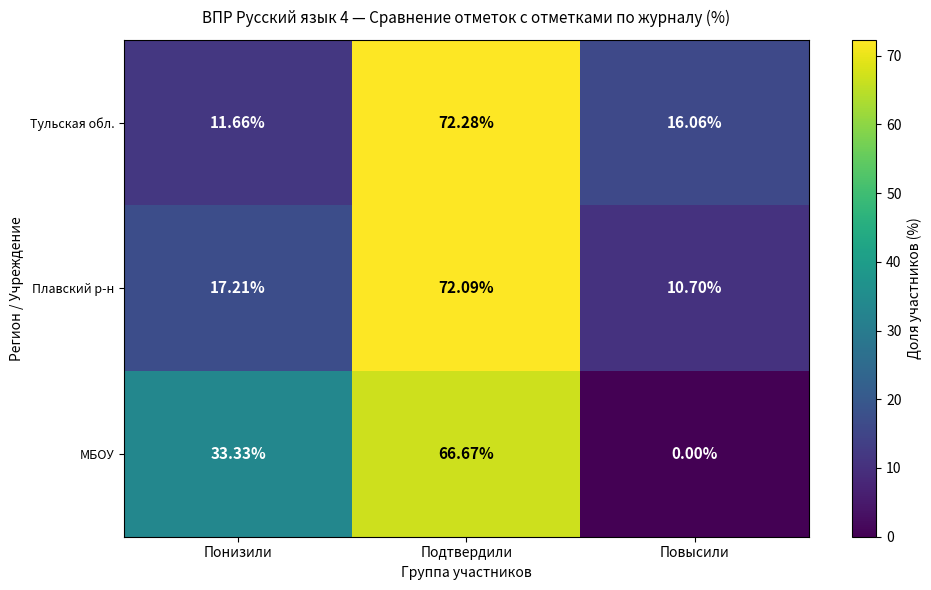

Where is МБОУ nearest to the value 33?

Понизили